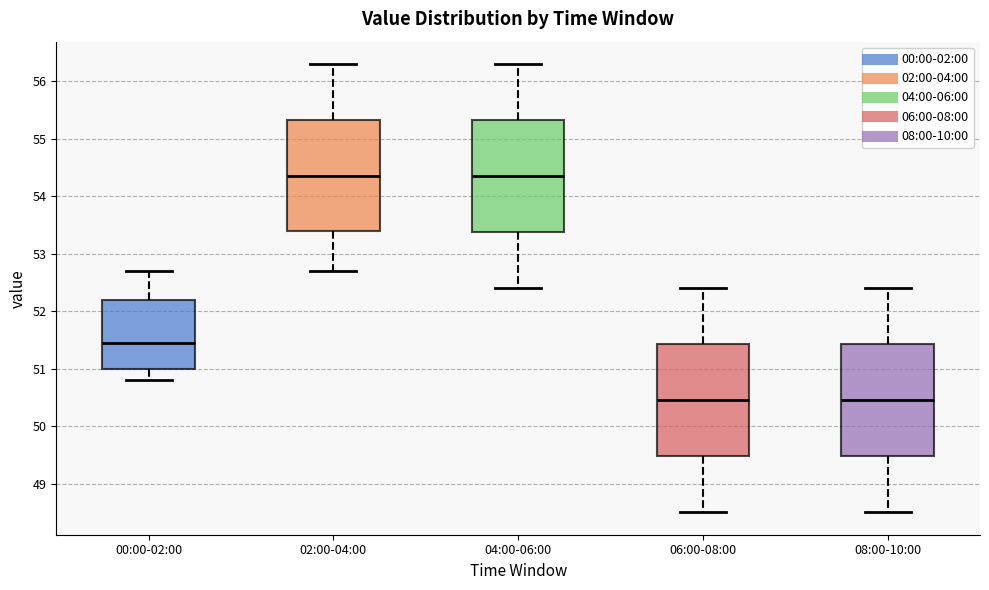

Reading left to right, read every box against the y-axis: the position of its median line, the range the box covers, and the ends of its whiskers. The values are not printed on the chart, so give them approximately, as read against the axis.

00:00-02:00: median 51.5, box 51.0 to 52.2, whiskers 50.8 to 52.7
02:00-04:00: median 54.4, box 53.4 to 55.3, whiskers 52.7 to 56.3
04:00-06:00: median 54.4, box 53.4 to 55.3, whiskers 52.4 to 56.3
06:00-08:00: median 50.5, box 49.5 to 51.4, whiskers 48.5 to 52.4
08:00-10:00: median 50.5, box 49.5 to 51.4, whiskers 48.5 to 52.4